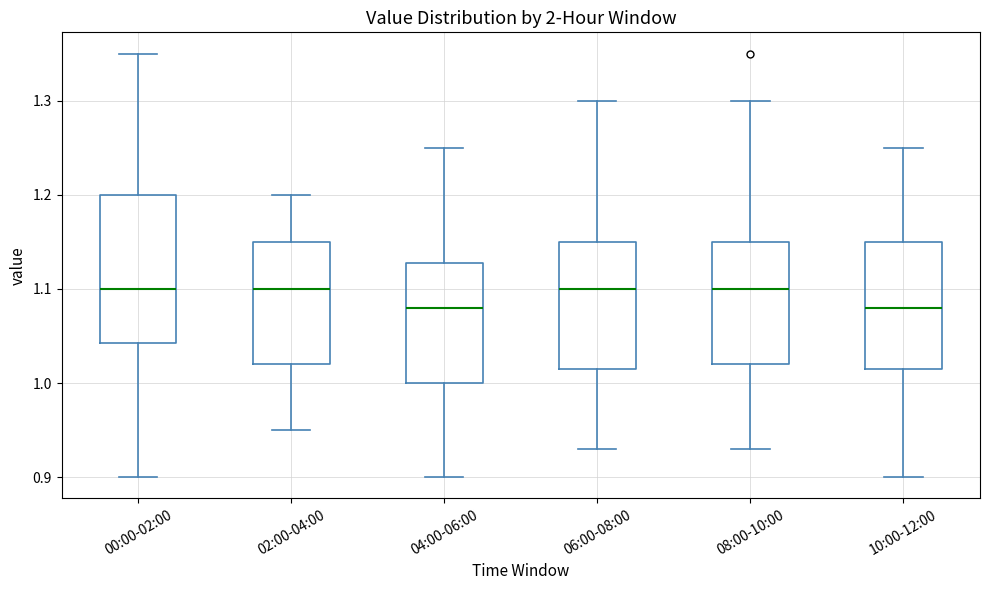

Which box is the tallest, from its lower edge to its upper edge?

00:00-02:00